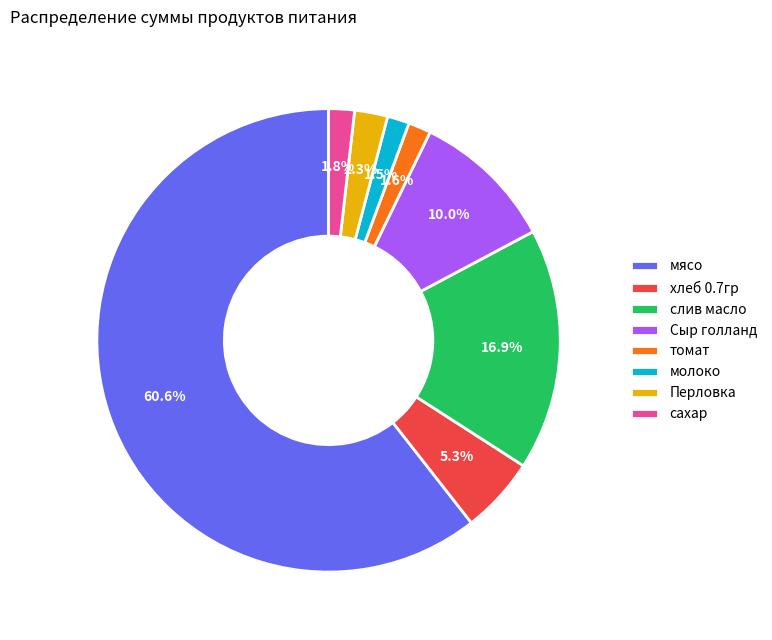

Which has a higher value, томат or слив масло?

слив масло